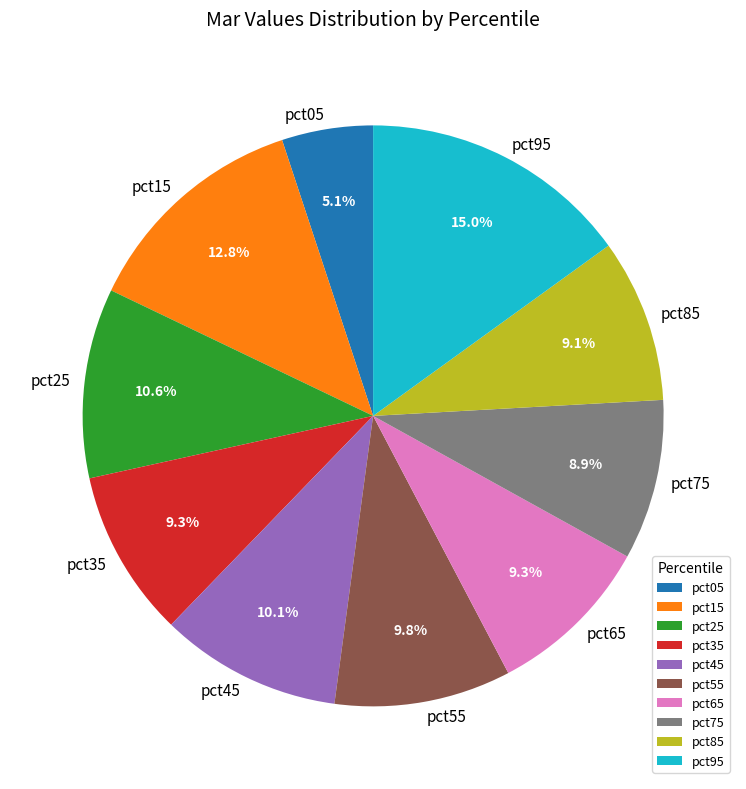

To the nearest percent, what portion does pct65 represent?

9%